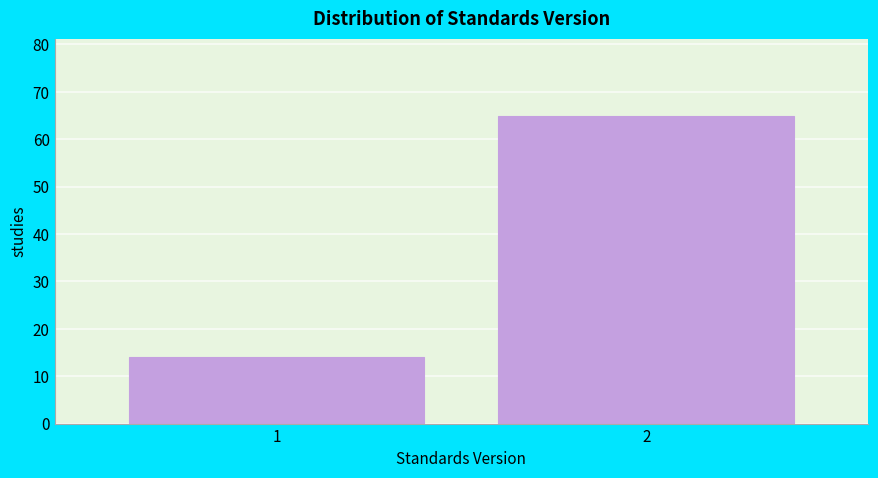

Reading left to right, what are all the values shown in this chart?

14	65